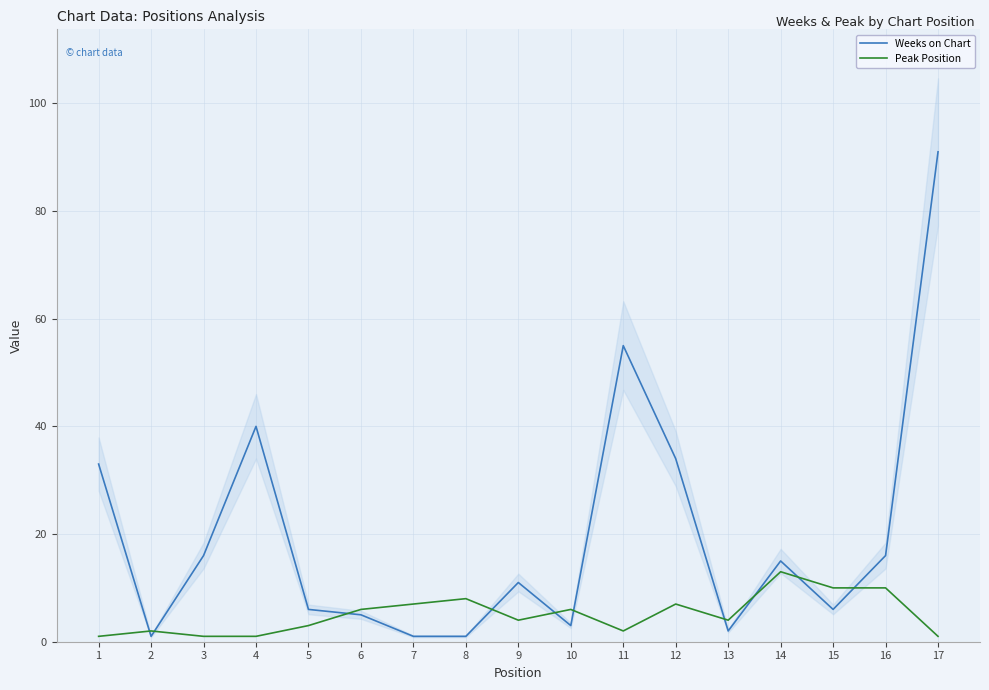

How many data points in Weeks on Chart are above 11?

8